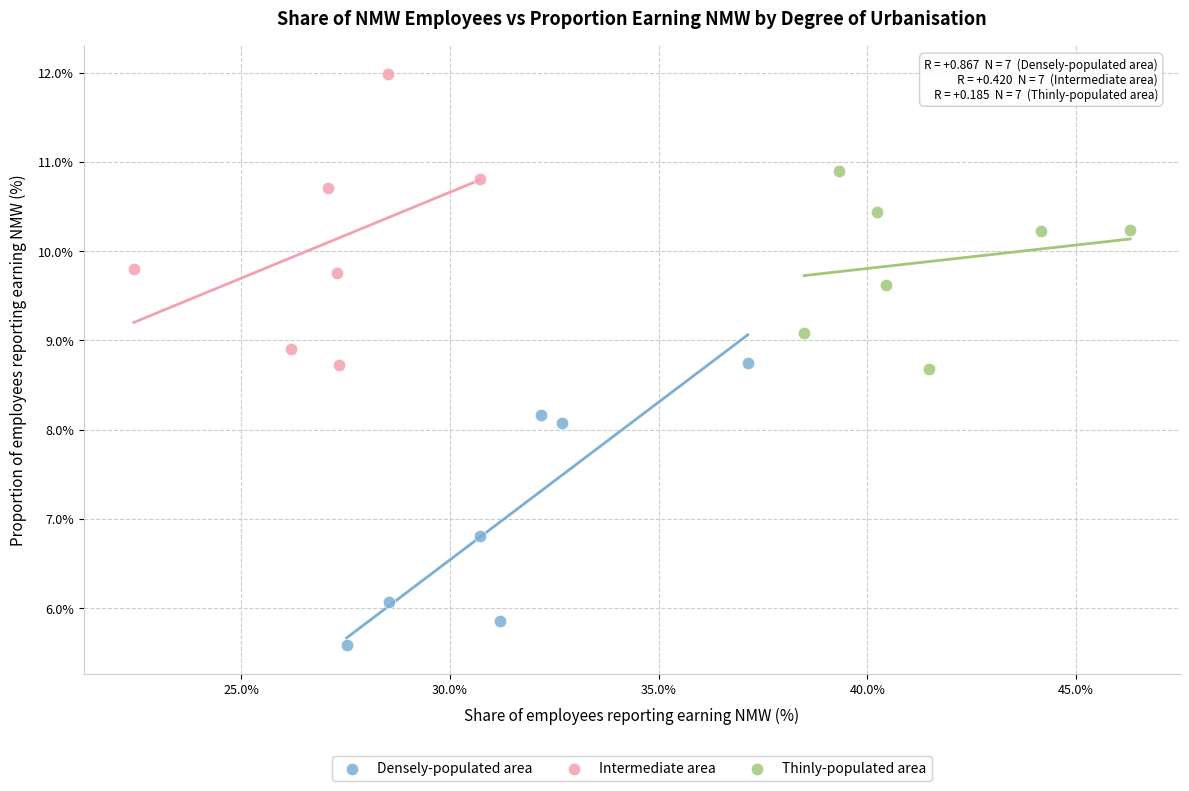

Which series contains the highest Y value?

Intermediate area